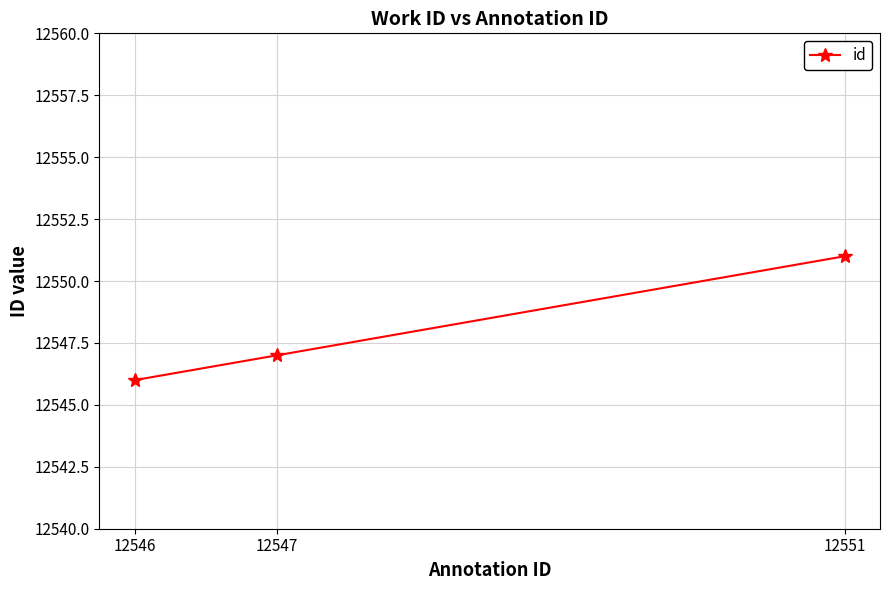

How many data points are less than 12547?

1